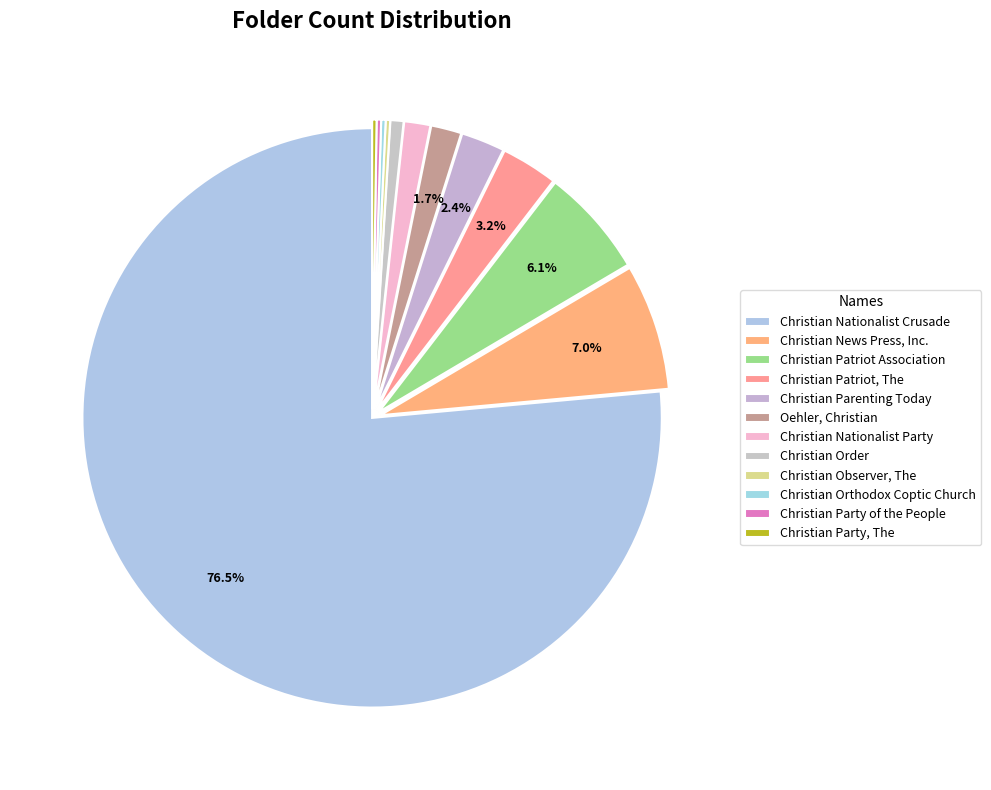

What is the ratio of the value at Christian News Press, Inc. to the value at Christian Order?

9.7